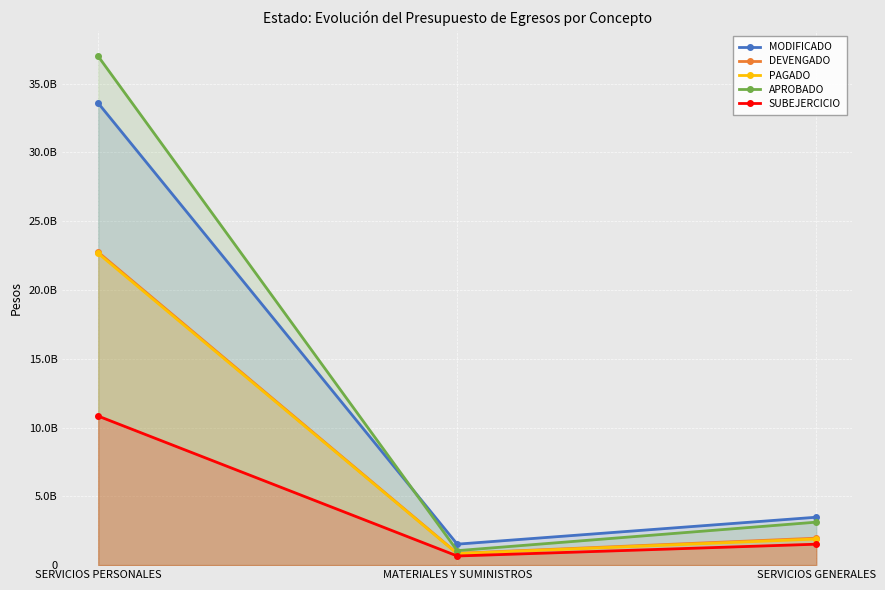

Reading right to left, extract all data points from this chart.

MODIFICADO: SERVICIOS GENERALES=3482999055	MATERIALES Y SUMINISTROS=1524891831	SERVICIOS PERSONALES=33584393845
DEVENGADO: SERVICIOS GENERALES=1960910232	MATERIALES Y SUMINISTROS=859747846	SERVICIOS PERSONALES=22749161367
PAGADO: SERVICIOS GENERALES=1900494819	MATERIALES Y SUMINISTROS=838905577	SERVICIOS PERSONALES=22661577940
APROBADO: SERVICIOS GENERALES=3124771783	MATERIALES Y SUMINISTROS=1053202529	SERVICIOS PERSONALES=36988247154
SUBEJERCICIO: SERVICIOS GENERALES=1522088823	MATERIALES Y SUMINISTROS=665143985	SERVICIOS PERSONALES=10835232478